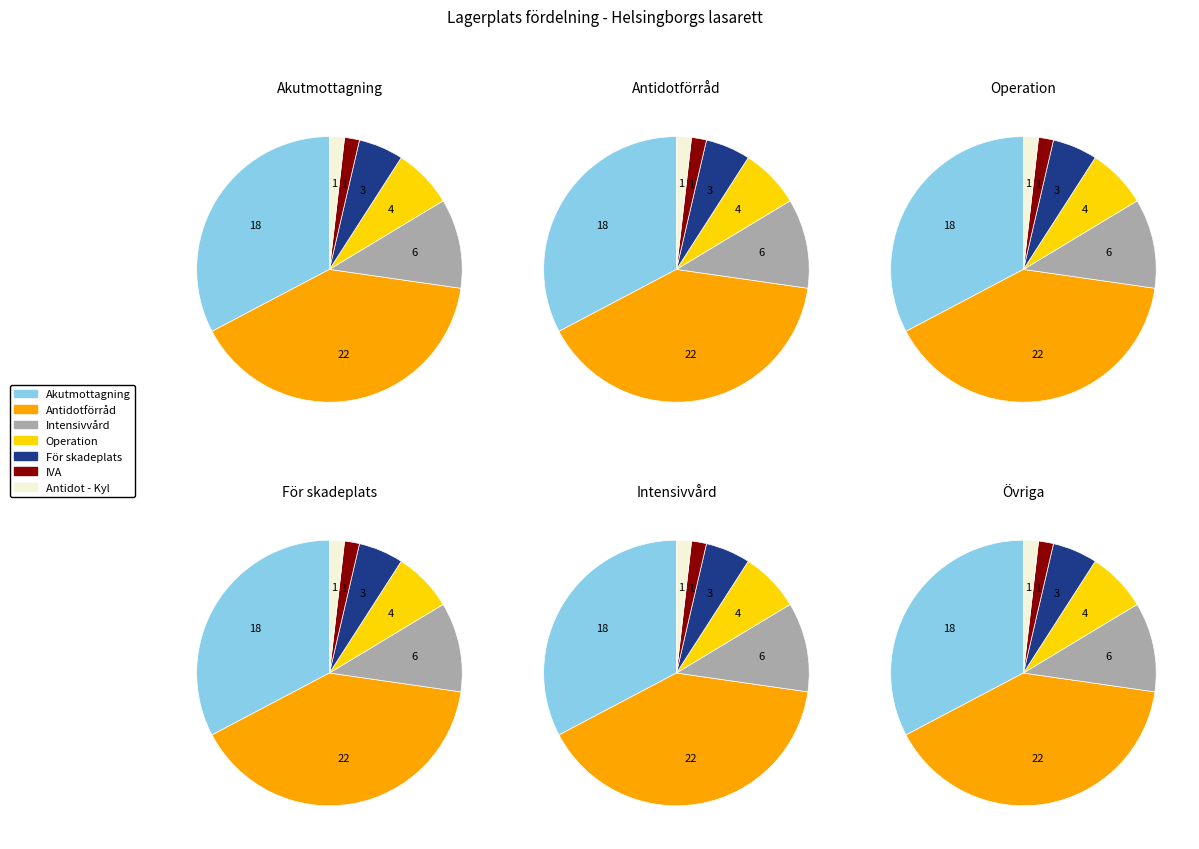

Which slice is the largest?

Akutmottagning - Antidotförråd